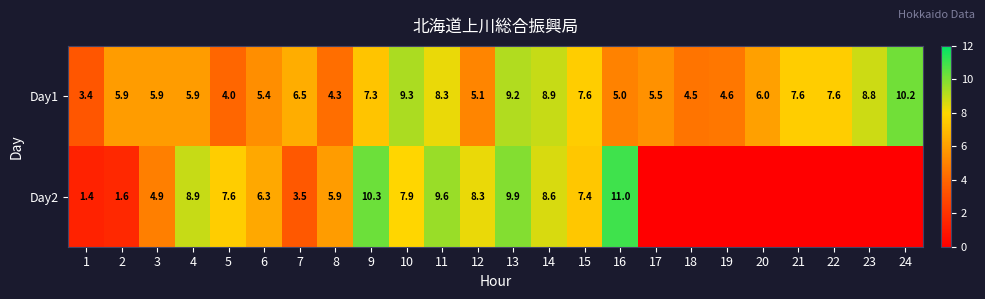

True or false: Day1 has a value of 4.6 at 19.

True